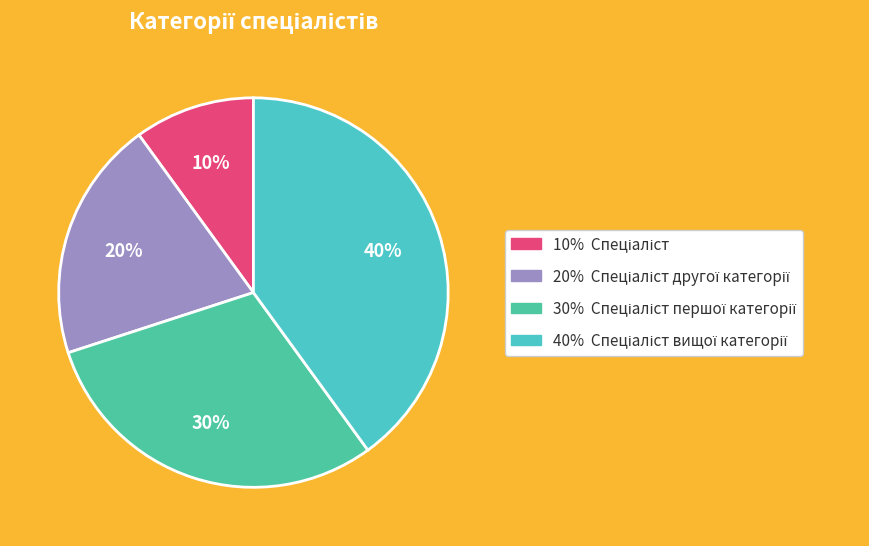

How many segments does this pie chart have?

4